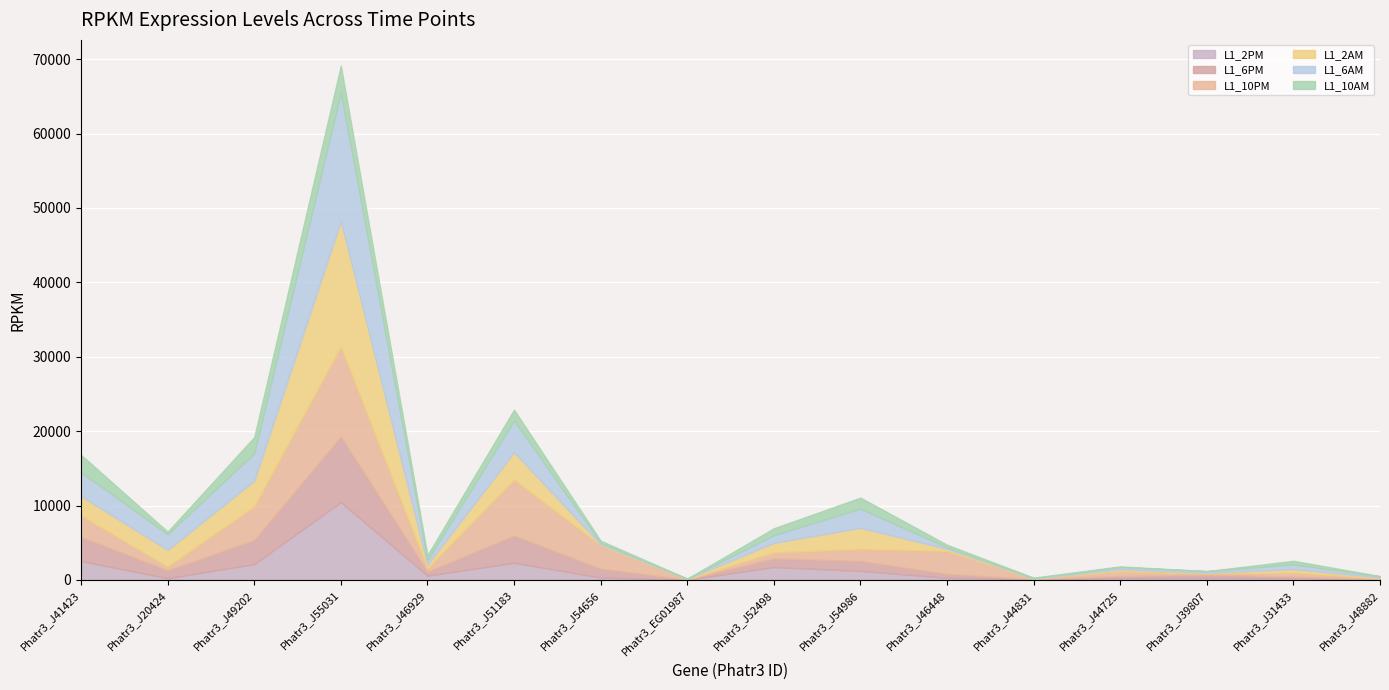

At which category does L1_6PM reach its first local valley?

Phatr3_J20424